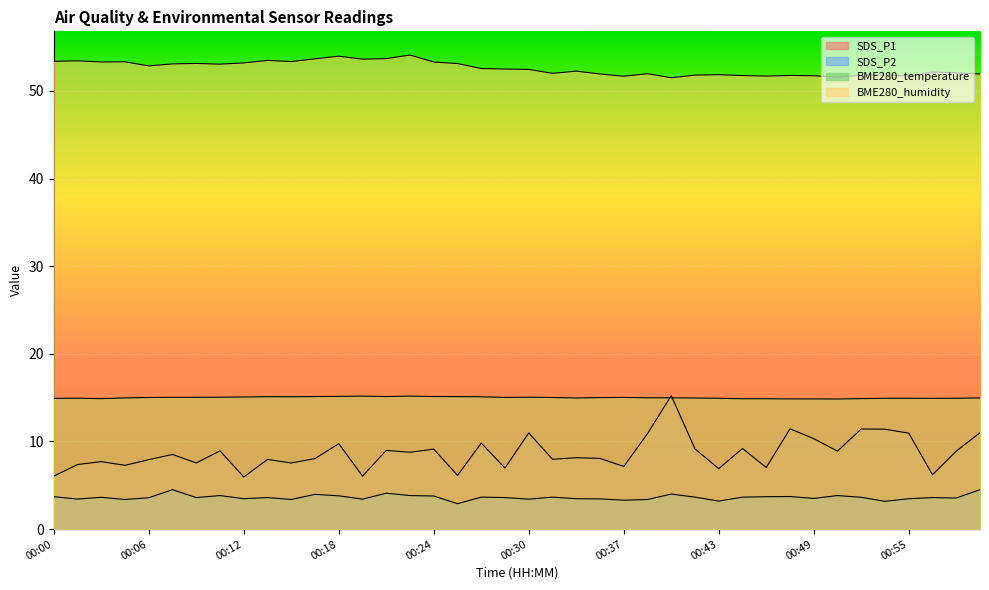

Reading left to right, what are all the values shown in this chart?

SDS_P1: 6.0	7.4	7.7	7.3	7.9	8.5	7.5	8.9	6.0	8.0	7.5	8.1	9.8	6.0	9.0	8.8	9.1	6.1	9.8	7.0	11.0	8.0	8.2	8.1	7.2	10.9	15.2	9.2	6.9	9.2	7.0	11.4	10.3	8.9	11.4	11.4	10.9	6.2	8.9	11.0
SDS_P2: 3.7	3.4	3.6	3.4	3.6	4.5	3.6	3.8	3.5	3.6	3.4	4.0	3.8	3.4	4.1	3.8	3.8	2.9	3.6	3.6	3.4	3.6	3.5	3.5	3.3	3.4	4.0	3.6	3.2	3.6	3.7	3.7	3.5	3.8	3.6	3.2	3.5	3.6	3.5	4.5
BME280_temperature: 14.9	14.9	14.9	15.0	15.0	15.0	15.0	15.1	15.1	15.1	15.1	15.1	15.2	15.2	15.1	15.2	15.1	15.1	15.1	15.0	15.1	15.0	15.0	15.0	15.0	15.0	15.0	15.0	14.9	14.9	14.9	14.9	14.9	14.8	14.9	14.9	14.9	14.9	14.9	15.0
BME280_humidity: 53.4	53.4	53.3	53.3	52.9	53.1	53.1	53.1	53.2	53.5	53.4	53.7	54.0	53.6	53.7	54.1	53.3	53.1	52.6	52.5	52.5	52.0	52.3	51.9	51.7	52.0	51.5	51.8	51.9	51.8	51.7	51.8	51.7	51.6	51.8	51.8	51.7	52.2	52.1	51.9